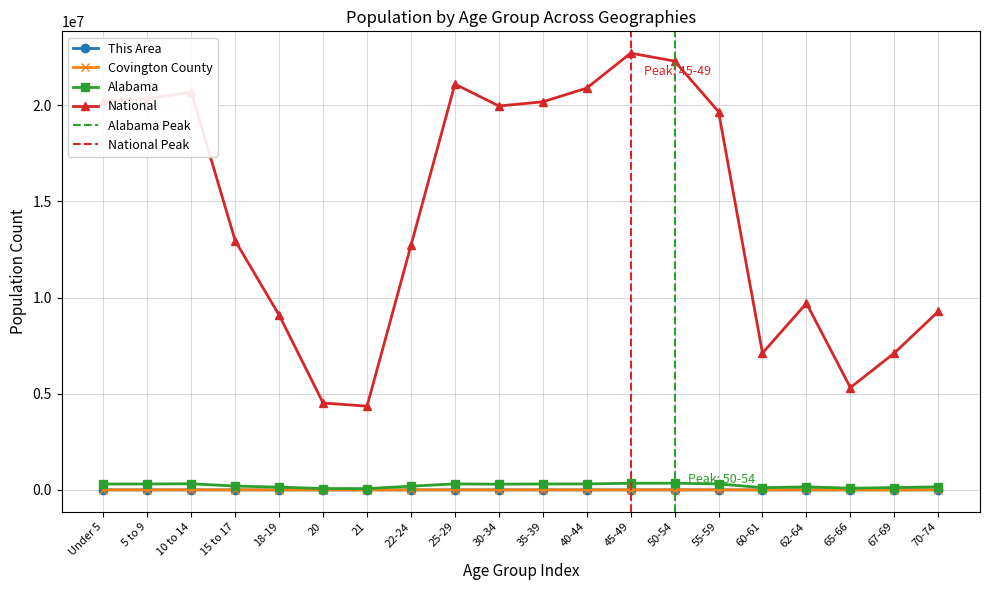

Reading left to right, extract all data points from this chart.

This Area: 191	201	219	116	95	35	36	100	204	180	187	218	255	278	243	72	135	46	95	150
Covington County: 2265	2347	2408	1503	979	423	360	1178	2099	2011	2258	2260	2731	2920	2626	1010	1448	885	1145	1695
Alabama: 304957	308229	319655	199618	143853	72318	68473	194531	311034	297888	308430	311071	346369	347485	311906	116144	159983	89406	120231	160864
National: 20201362	20348657	20677194	12954254	9086089	4519129	4354294	12712576	21101849	19962099	20179642	20890964	22708591	22298125	19664805	7113727	9704197	5319902	7115361	9278166